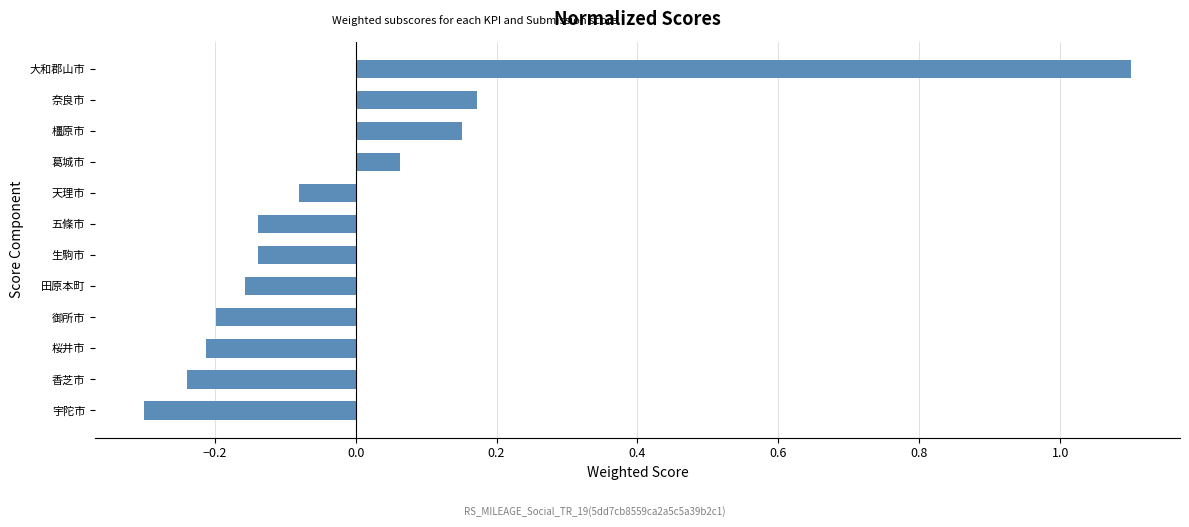

What is the difference between the maximum and minimum values?

1.4